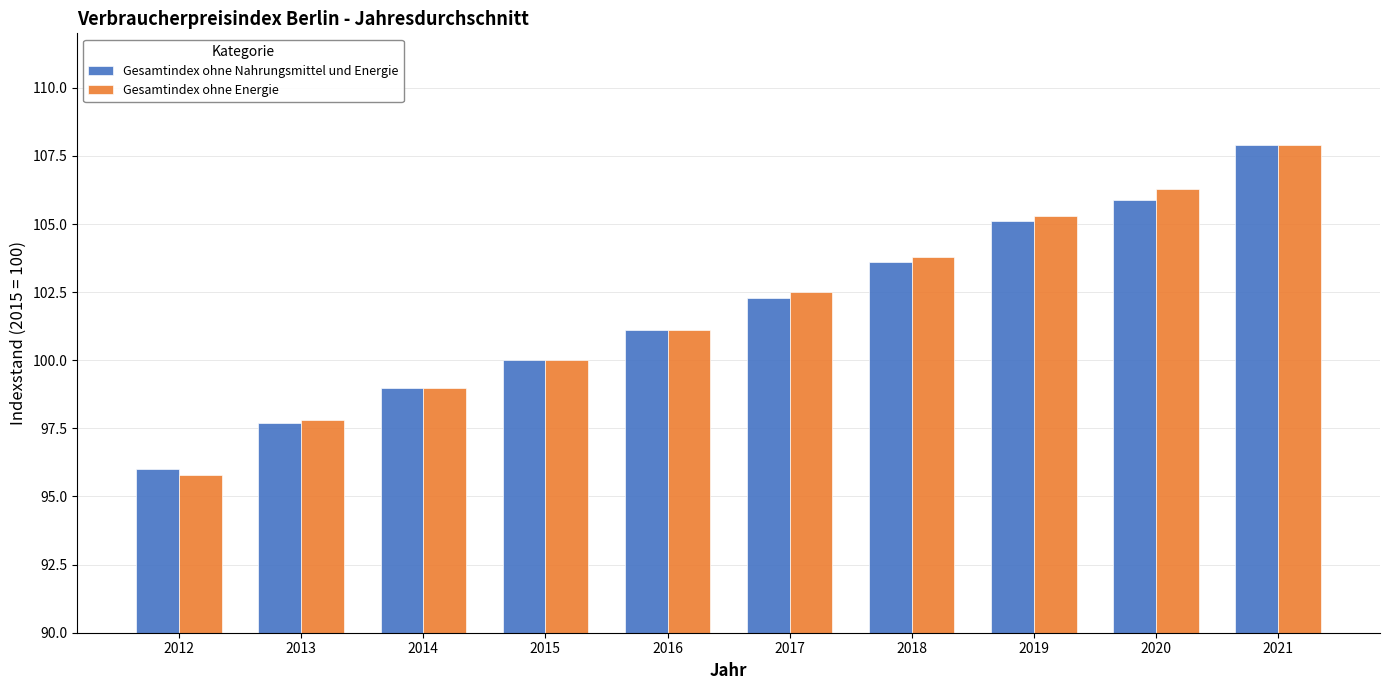

True or false: Gesamtindex ohne Nahrungsmittel und Energie has a value of 105.1 at 2019.

True